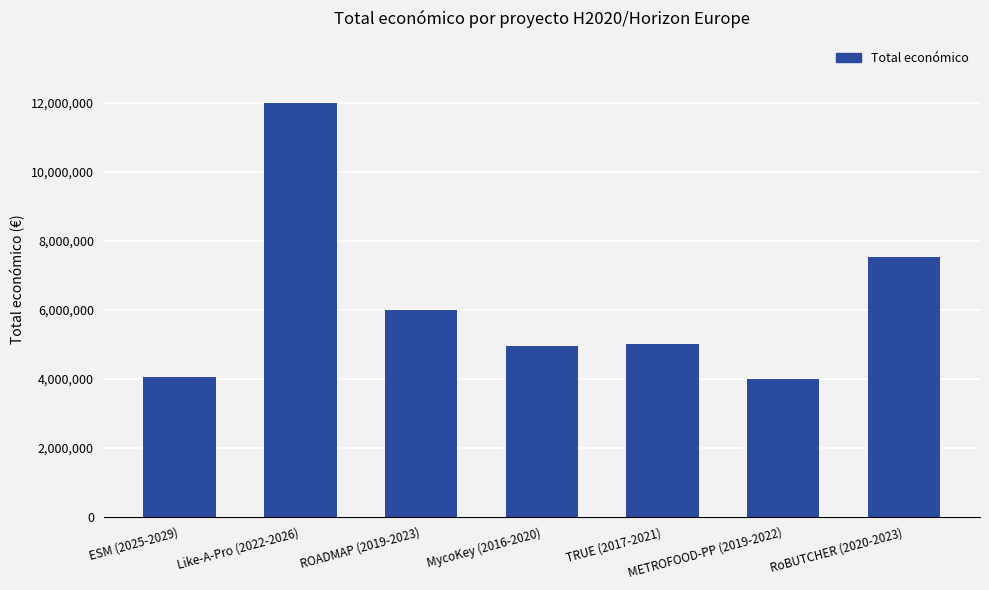

The chart shows a value of 4999927 at TRUE (2017-2021). True or false?

True